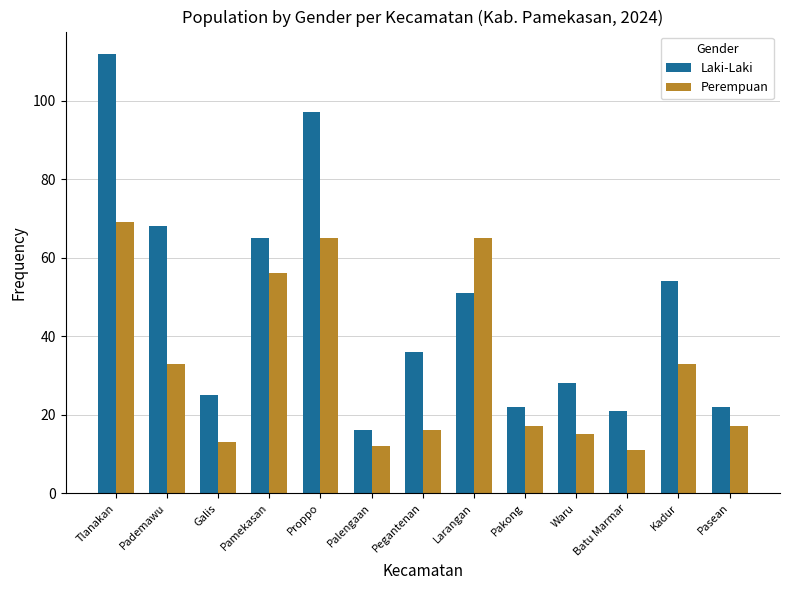

What position from the left is Pegantenan?

7